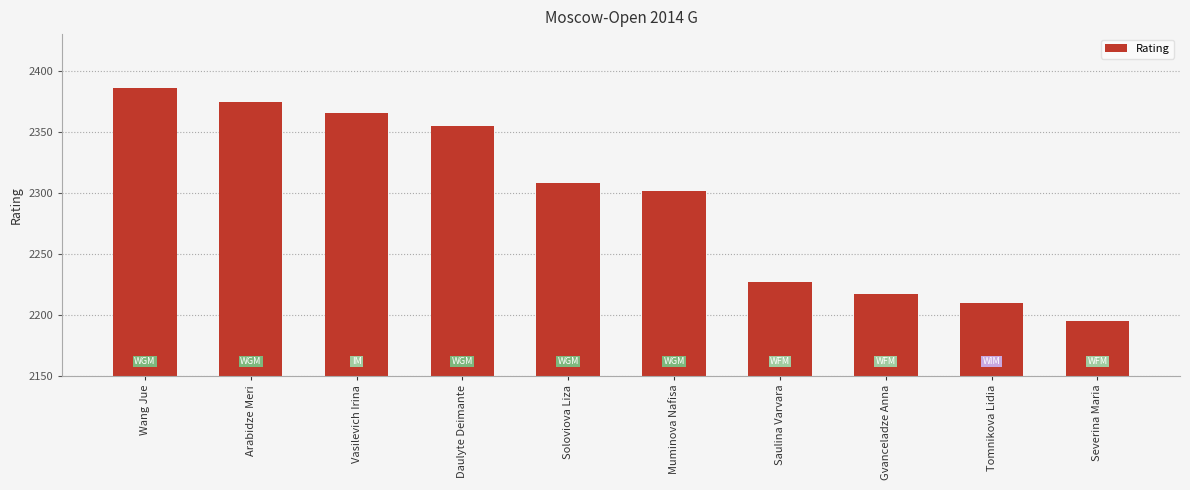

What is the difference between the values at Daulyte Deimante and Wang Jue?

31